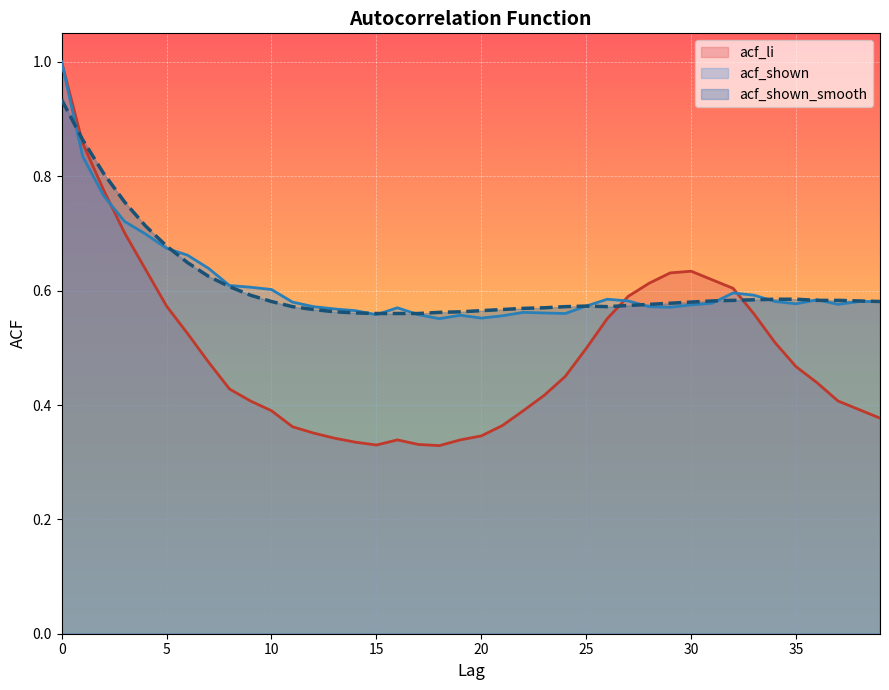

Reading left to right, list all the values displayed in this chart.

acf_li: 0=1.0	1=0.9	2=0.8	3=0.7	4=0.6	5=0.6	6=0.5	7=0.5	8=0.4	9=0.4	10=0.4	11=0.4	12=0.4	13=0.3	14=0.3	15=0.3	16=0.3	17=0.3	18=0.3	19=0.3	20=0.3	21=0.4	22=0.4	23=0.4	24=0.5	25=0.5	26=0.6	27=0.6	28=0.6	29=0.6	30=0.6	31=0.6	32=0.6	33=0.6	34=0.5	35=0.5	36=0.4	37=0.4	38=0.4	39=0.4
acf_shown: 0=1.0	1=0.8	2=0.8	3=0.7	4=0.7	5=0.7	6=0.7	7=0.6	8=0.6	9=0.6	10=0.6	11=0.6	12=0.6	13=0.6	14=0.6	15=0.6	16=0.6	17=0.6	18=0.6	19=0.6	20=0.6	21=0.6	22=0.6	23=0.6	24=0.6	25=0.6	26=0.6	27=0.6	28=0.6	29=0.6	30=0.6	31=0.6	32=0.6	33=0.6	34=0.6	35=0.6	36=0.6	37=0.6	38=0.6	39=0.6
acf_shown_smooth: 0=0.9	1=0.9	2=0.8	3=0.8	4=0.7	5=0.7	6=0.6	7=0.6	8=0.6	9=0.6	10=0.6	11=0.6	12=0.6	13=0.6	14=0.6	15=0.6	16=0.6	17=0.6	18=0.6	19=0.6	20=0.6	21=0.6	22=0.6	23=0.6	24=0.6	25=0.6	26=0.6	27=0.6	28=0.6	29=0.6	30=0.6	31=0.6	32=0.6	33=0.6	34=0.6	35=0.6	36=0.6	37=0.6	38=0.6	39=0.6